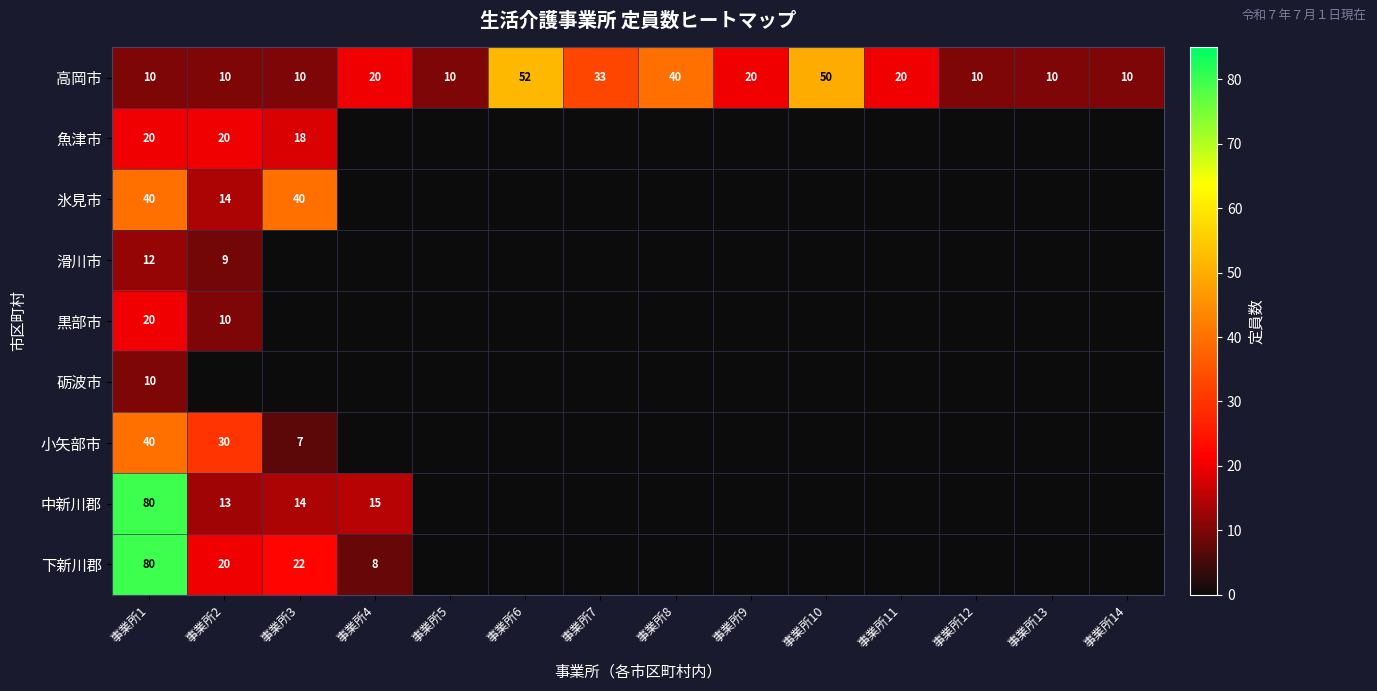

What is the difference between the maximum and minimum values in the 高岡市 series?

42